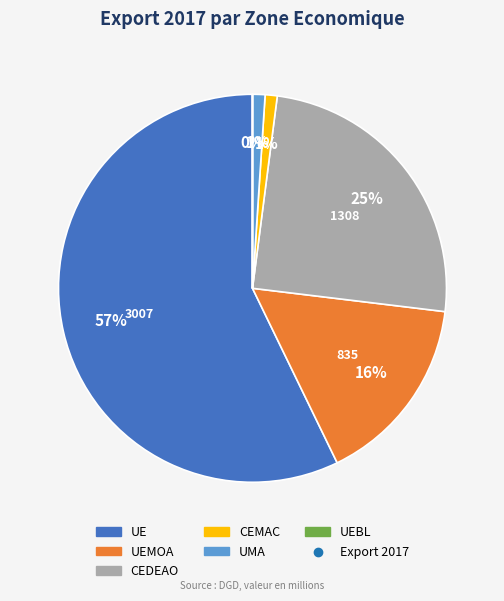

To the nearest percent, what is the average slice percentage?

17%